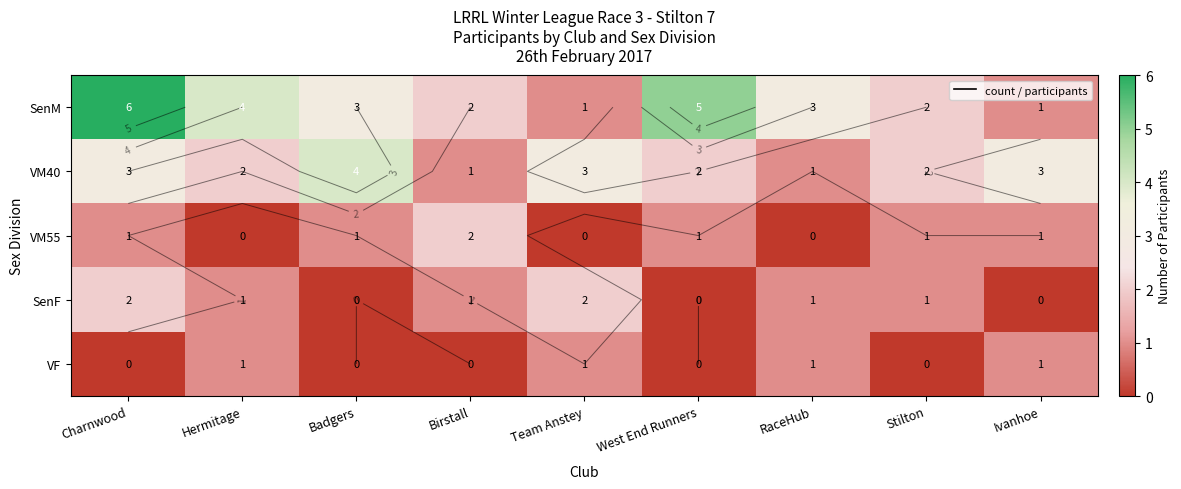

The value of SenF at Ivanhoe is 1. True or false?

False